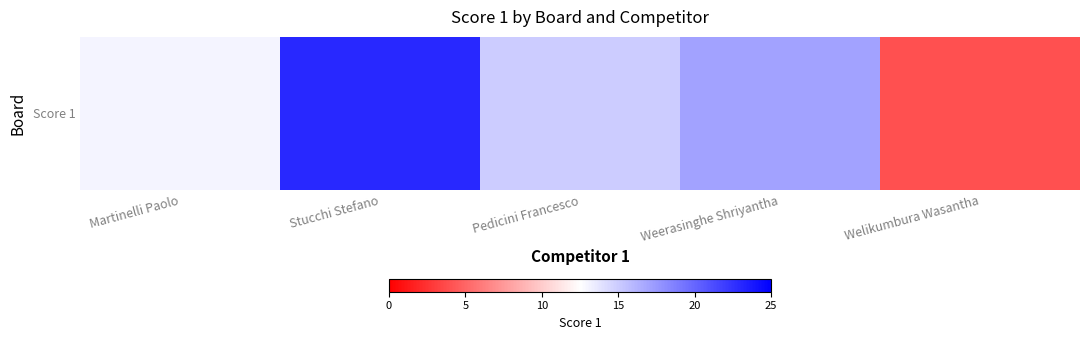

What is the change in value from Martinelli Paolo to Pedicini Francesco?

+2